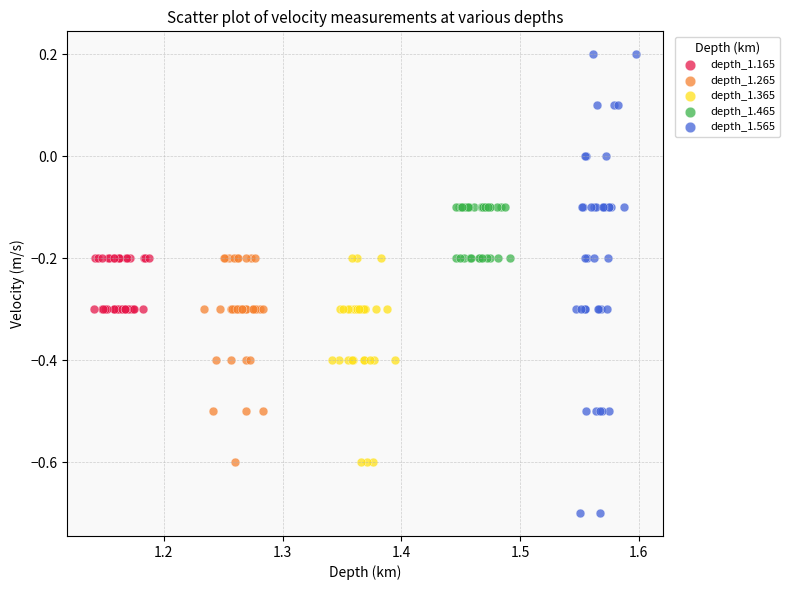

Which series reaches the minimum Y coordinate?

depth_1.565